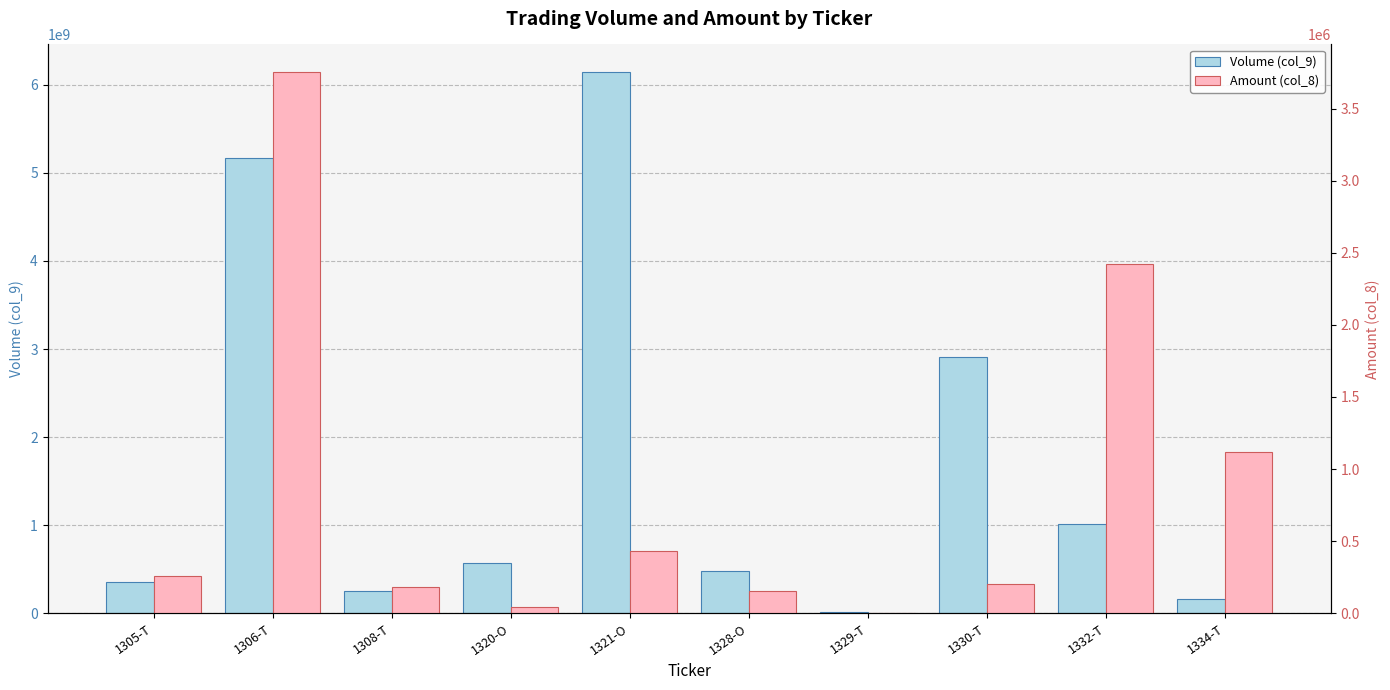

What is the difference between the highest and lowest values at 1305-T?

356358700